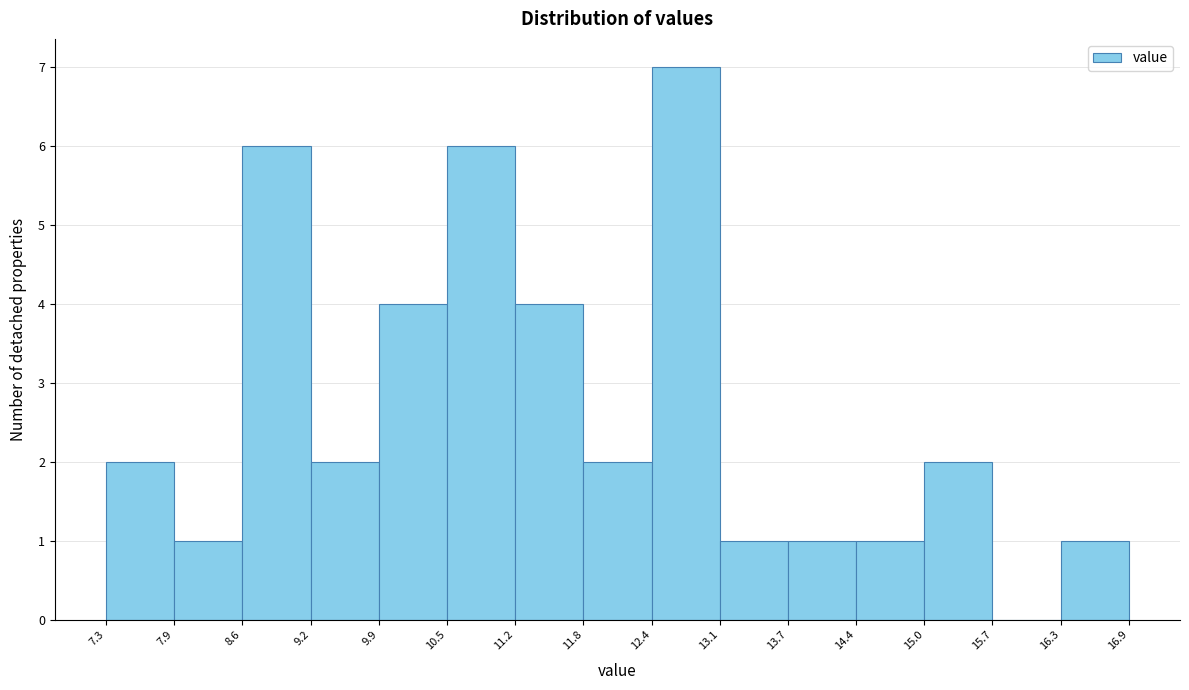

Reading left to right, list every bar in this chart as the range it spans on the x-axis followed by its height. The values are not printed on the chart, so give them approximately, as read against the axis.

7.3 to 7.9: 2
7.9 to 8.6: 1
8.6 to 9.2: 6
9.2 to 9.9: 2
9.9 to 10.5: 4
10.5 to 11.2: 6
11.2 to 11.8: 4
11.8 to 12.4: 2
12.4 to 13.1: 7
13.1 to 13.7: 1
13.7 to 14.4: 1
14.4 to 15.0: 1
15.0 to 15.7: 2
15.7 to 16.3: 0
16.3 to 16.9: 1